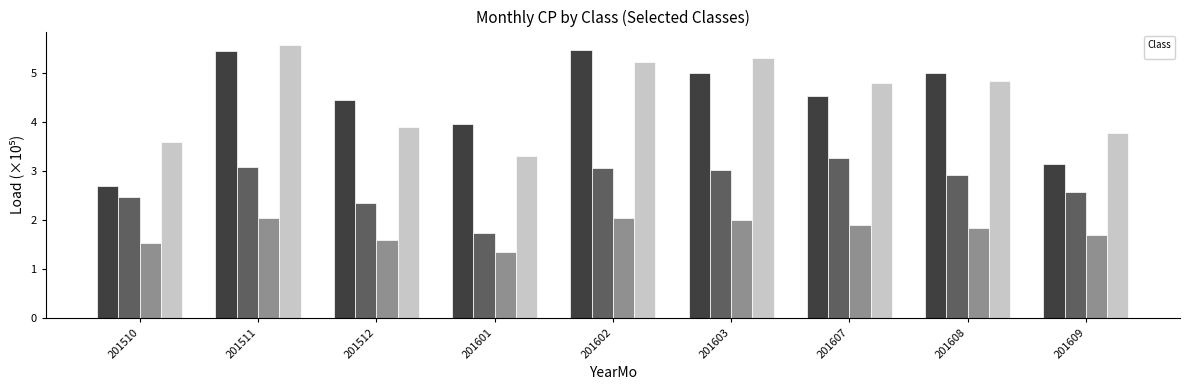

What is the greatest value displayed?

5.6